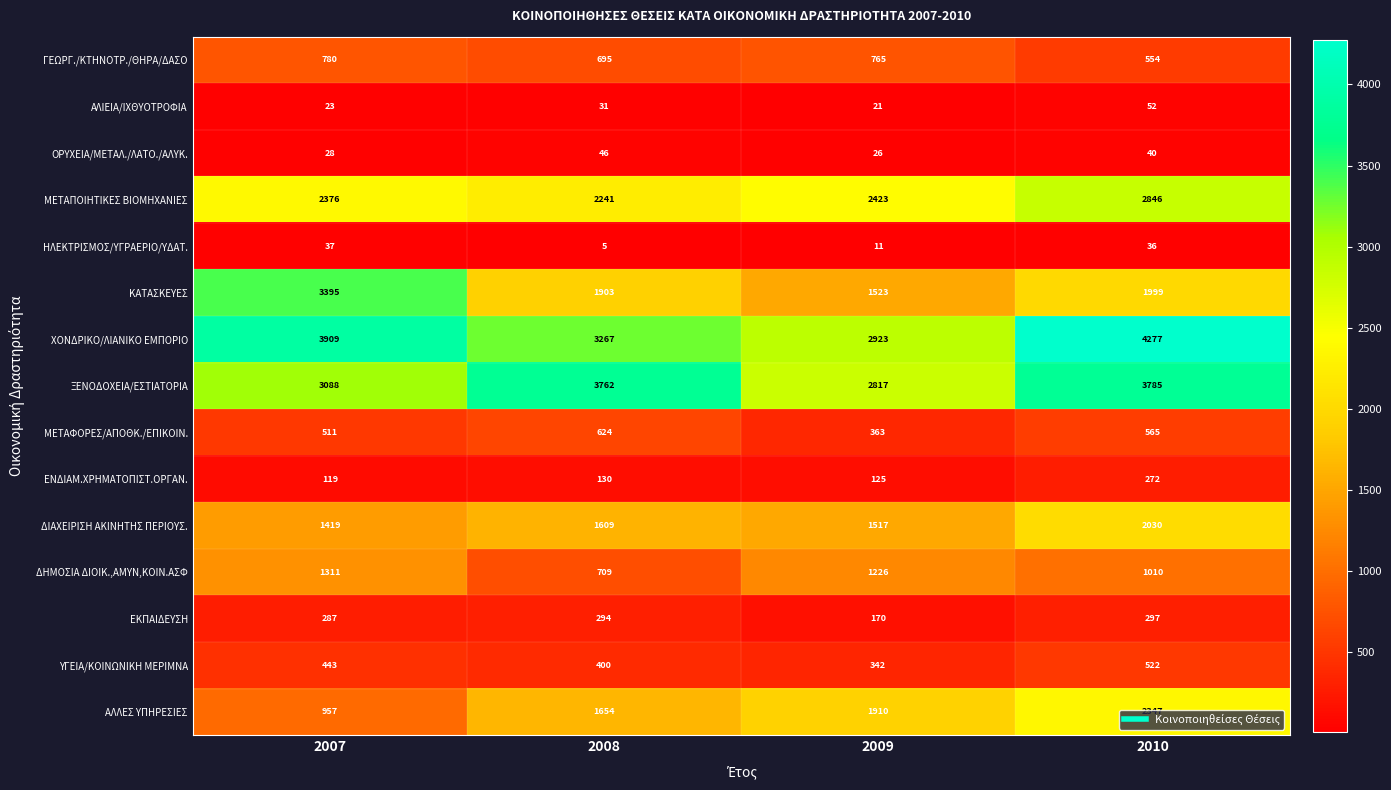

What is the total value across all series at 2010?

20632